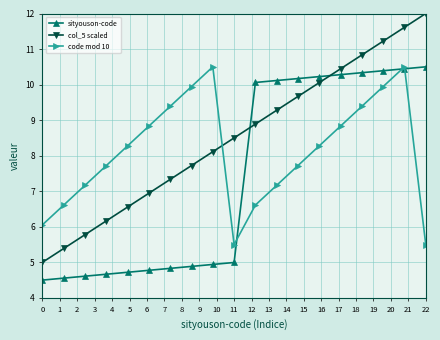

How many series are shown in this chart?

3